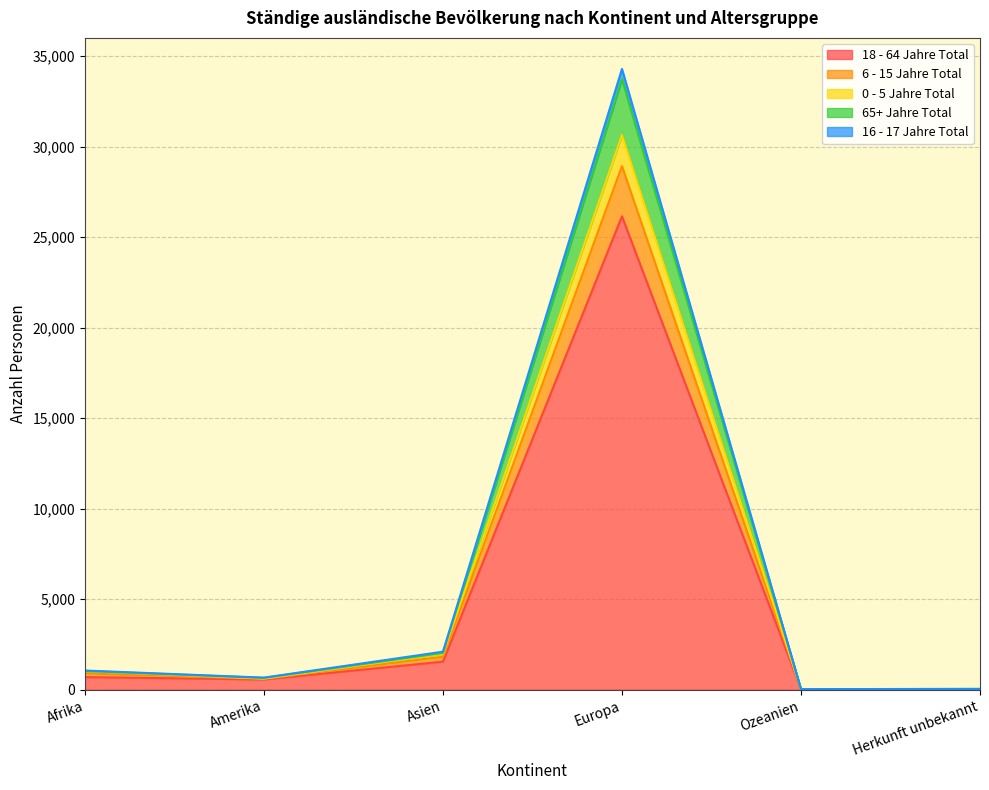

True or false: 6 - 15 Jahre Total and 18 - 64 Jahre Total intersect in this chart.

False